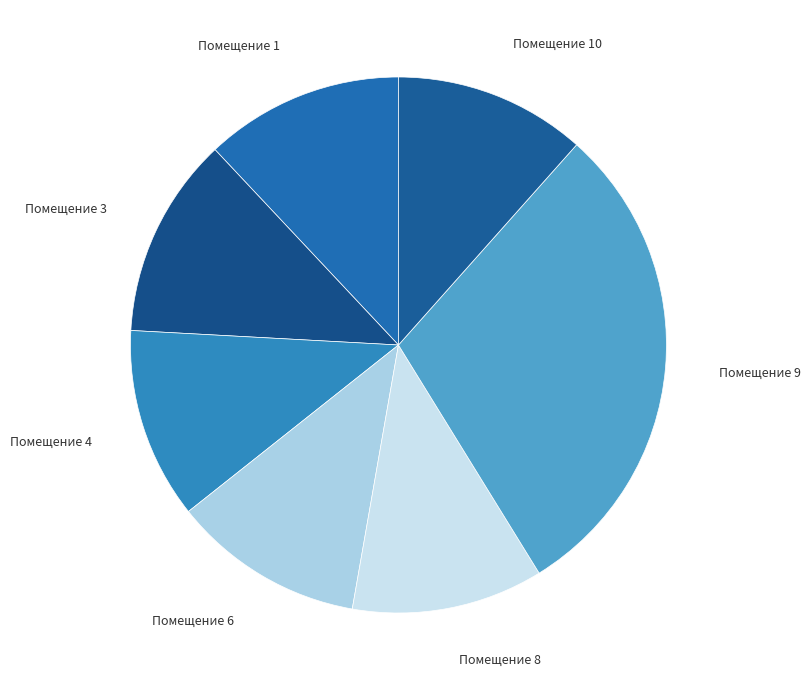

Do Помещение 1 and Помещение 9 together represent more than half of the pie?

No